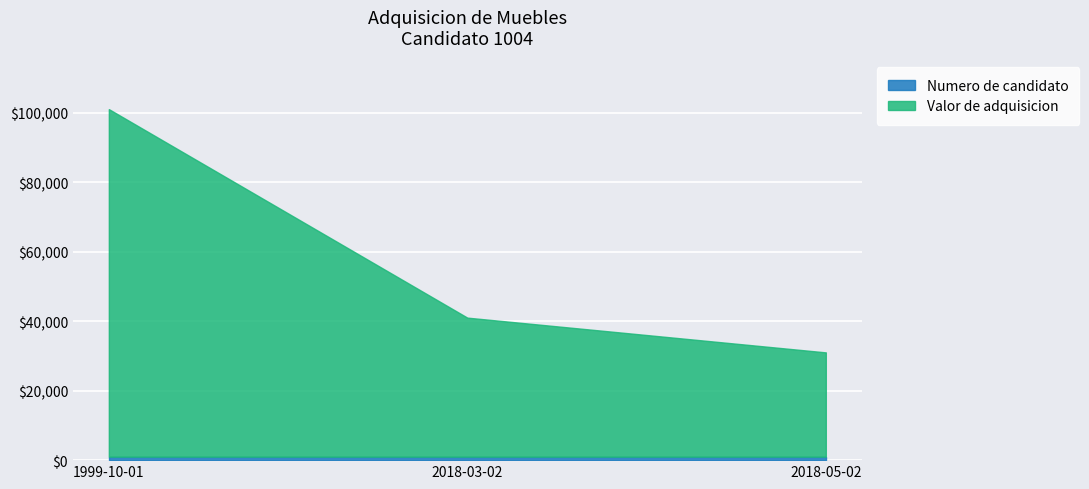

What is the ratio of the value at 2018-03-02 to the value at 2018-05-02?

1.3